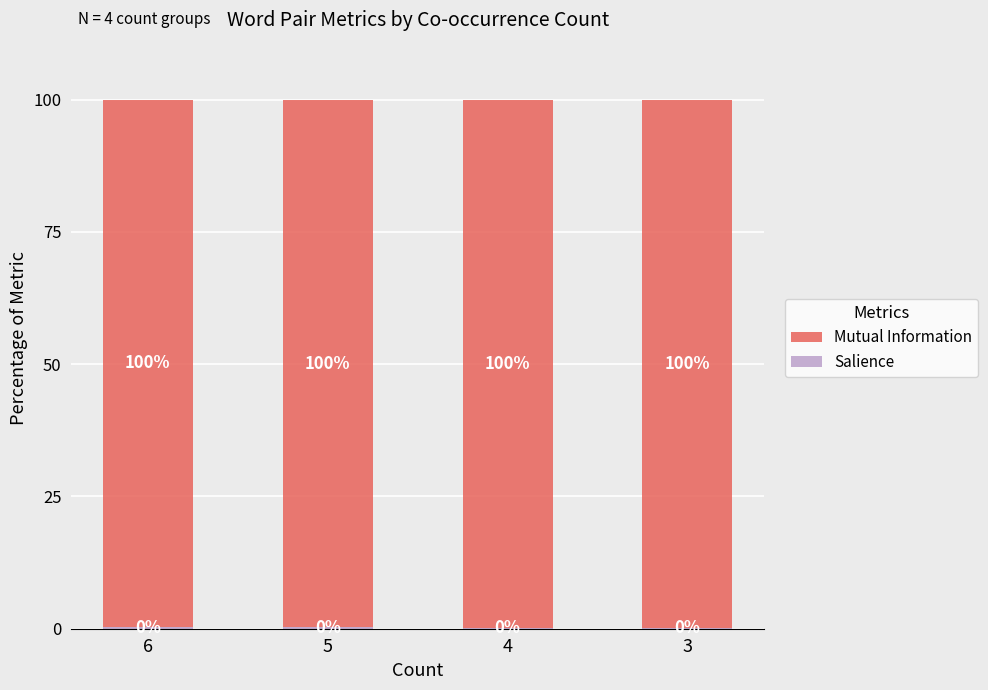

What is the total value across all series at 4?

100.0